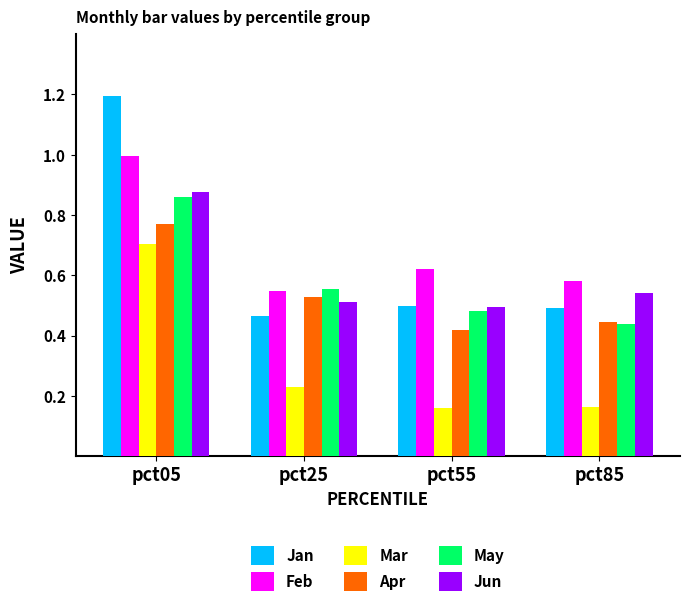

What is the maximum value for Feb?

1.0